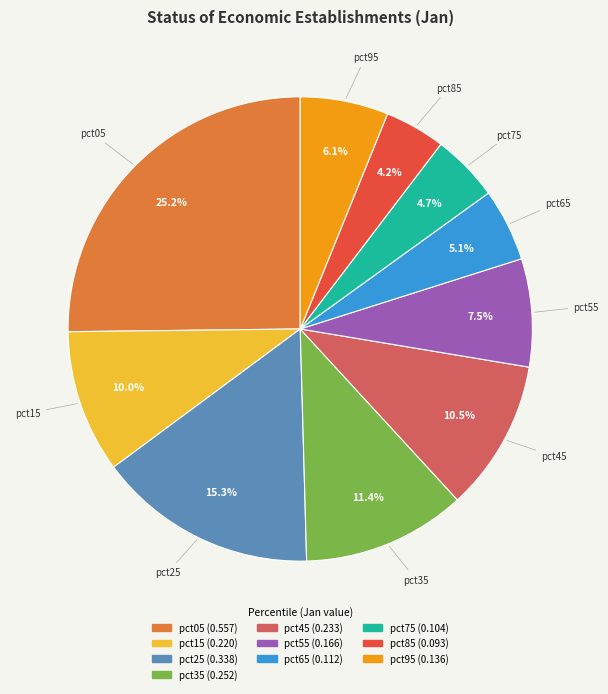

Does any single category account for the majority?

No